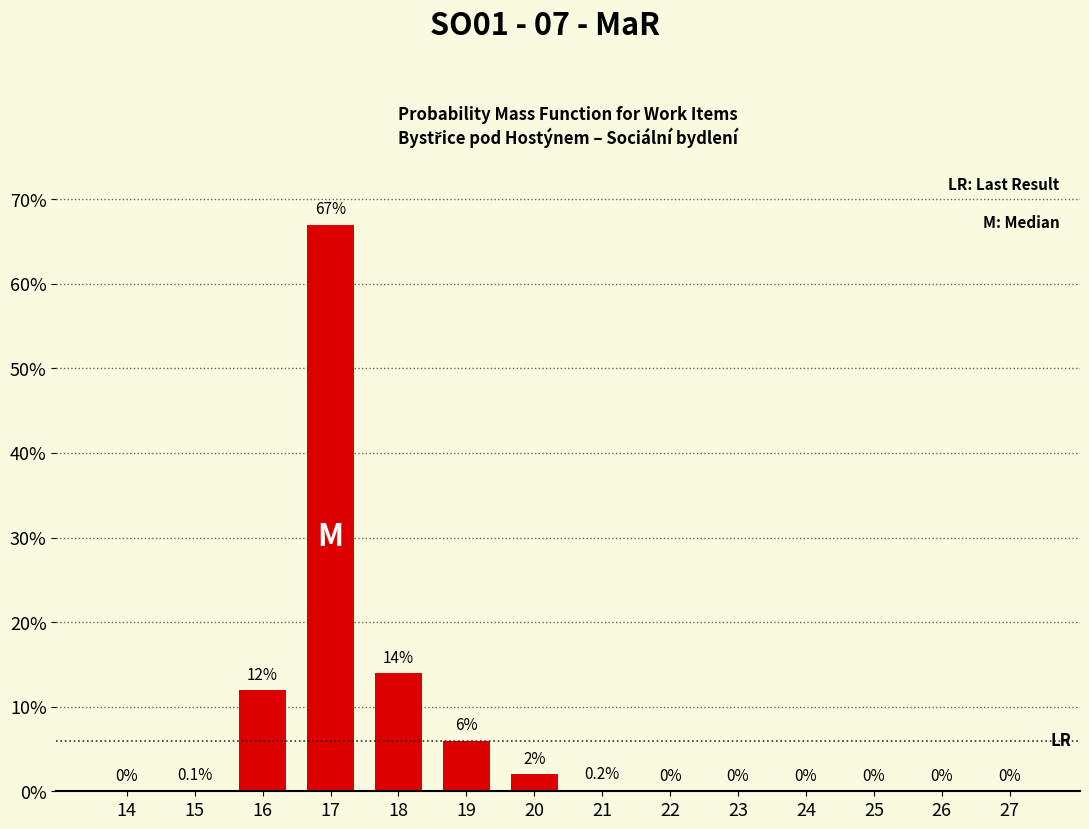

Reading right to left, transcribe all the data shown in this chart.

27=0.0	26=0.0	25=0.0	24=0.0	23=0.0	22=0.0	21=0.2	20=2.0	19=6.0	18=14.0	17=67.0	16=12.0	15=0.1	14=0.0